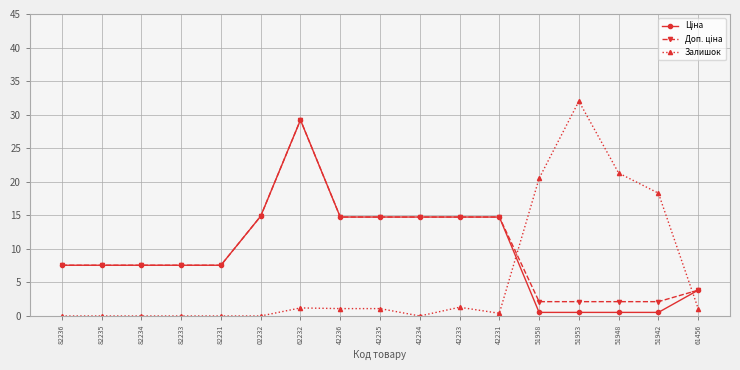

What position from the right is 42234?

8